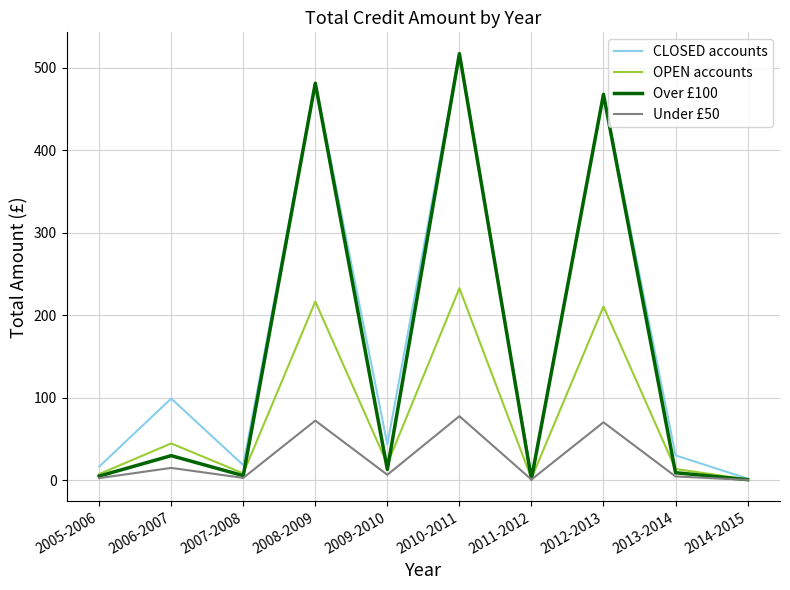

What is the difference between the second highest and minimum values in the CLOSED accounts series?

479.4